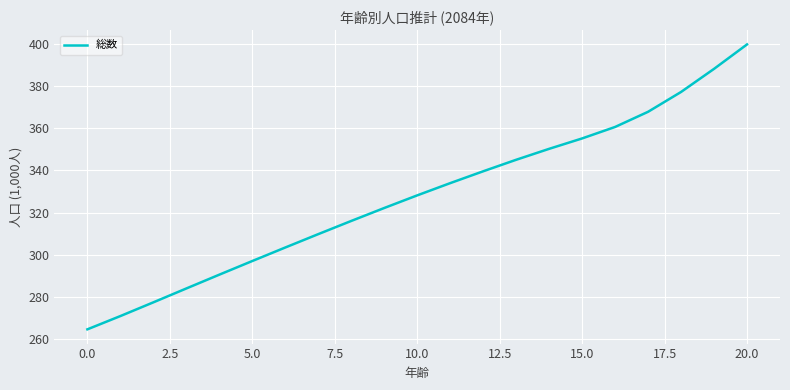

What is the difference between the maximum and minimum values?

135.0